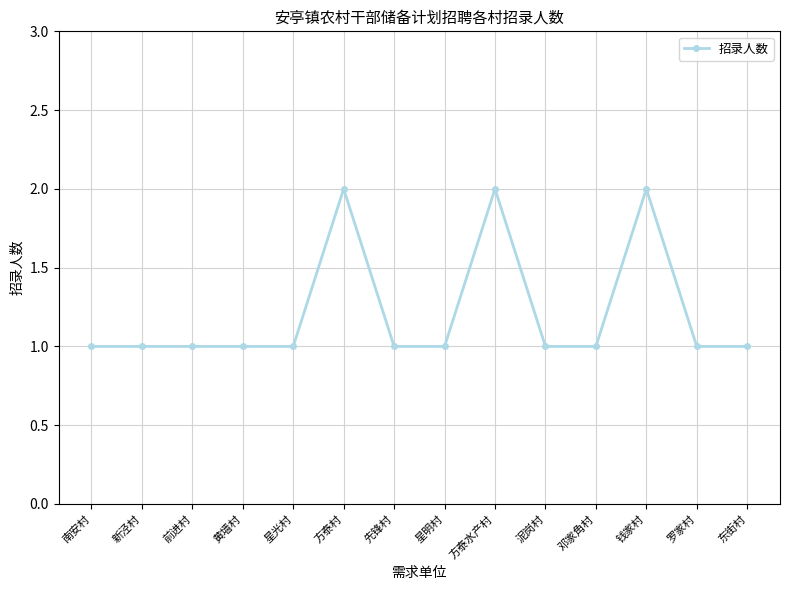

Reading right to left, extract all data points from this chart.

东街村=1	罗家村=1	钱家村=2	邓家角村=1	泥岗村=1	方泰水产村=2	星明村=1	先锋村=1	方泰村=2	星光村=1	黄墙村=1	前进村=1	新泾村=1	南安村=1